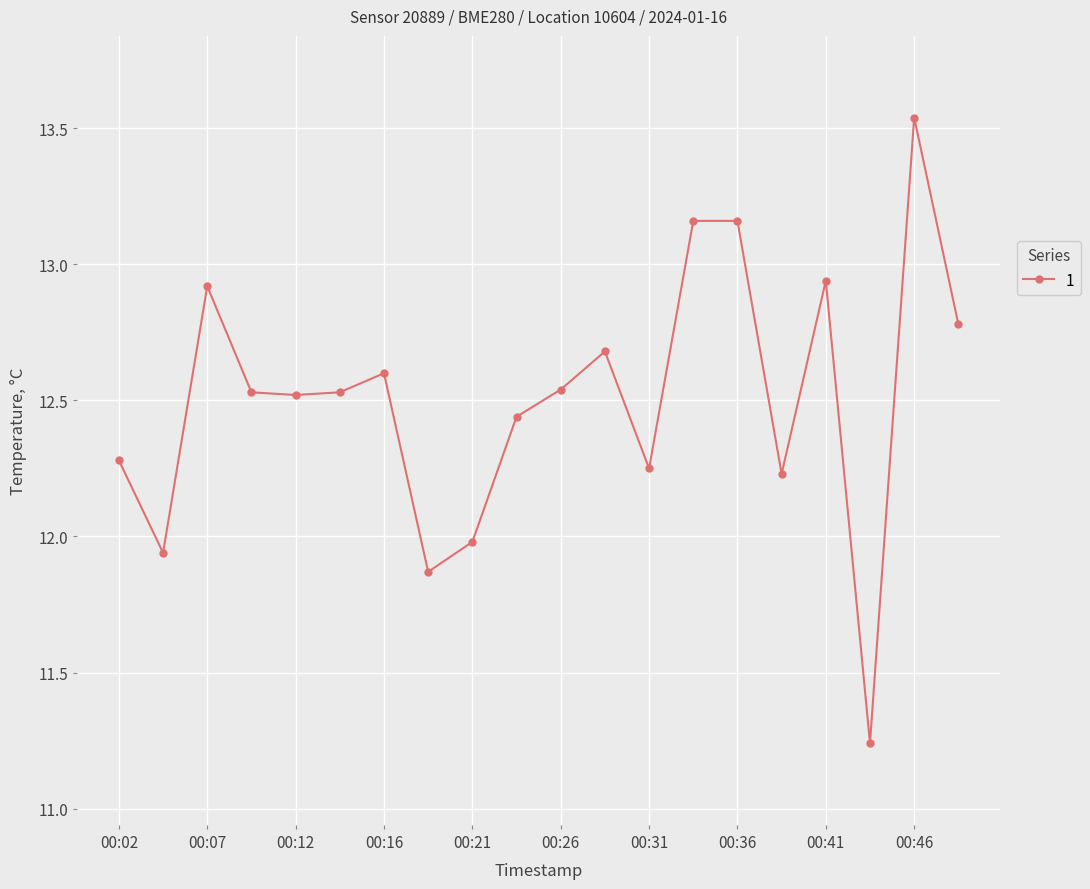

True or false: the data has more than 1 interior local peaks.

True